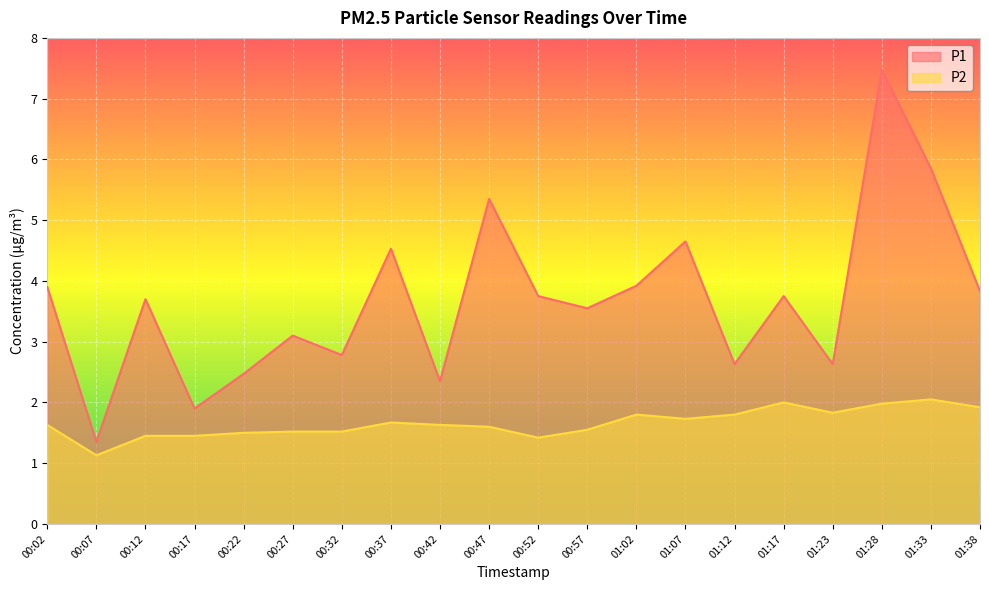

What are all the series names shown in the legend?

P1, P2